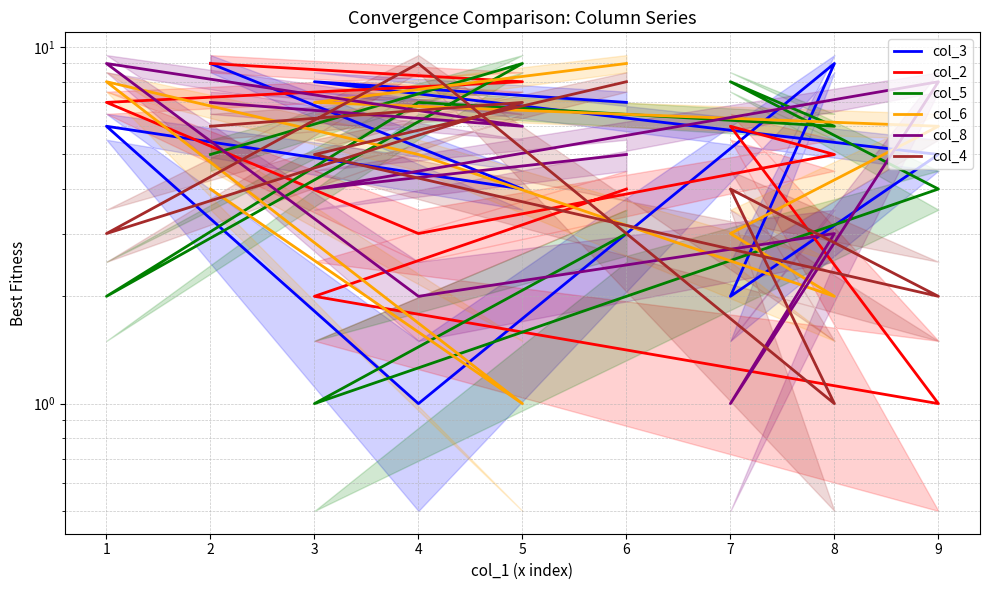

What is the maximum value shown in the chart?

9